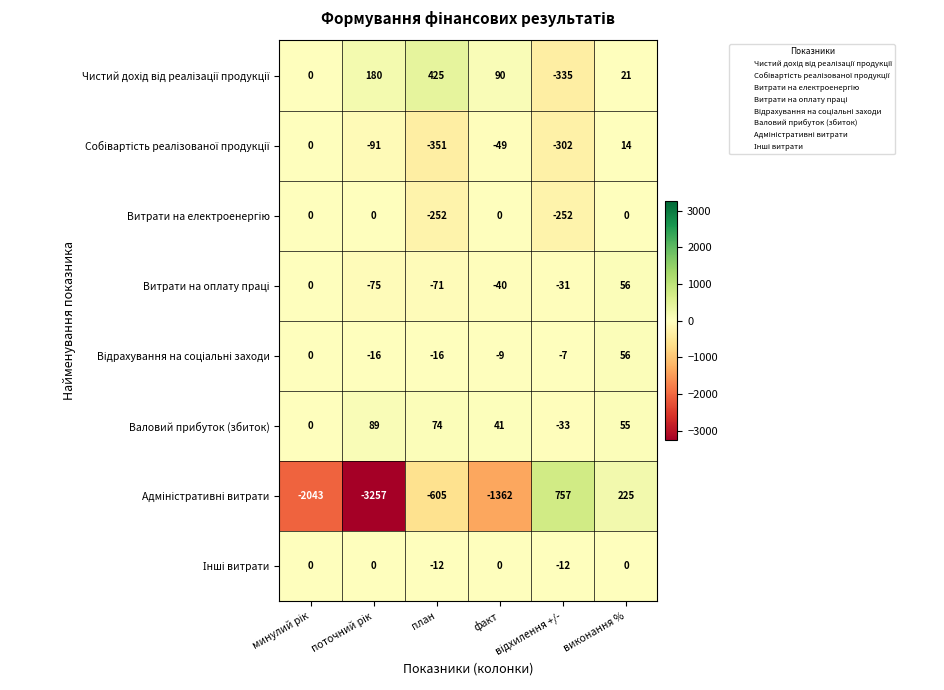

What is the total value across all series at виконання %?

427